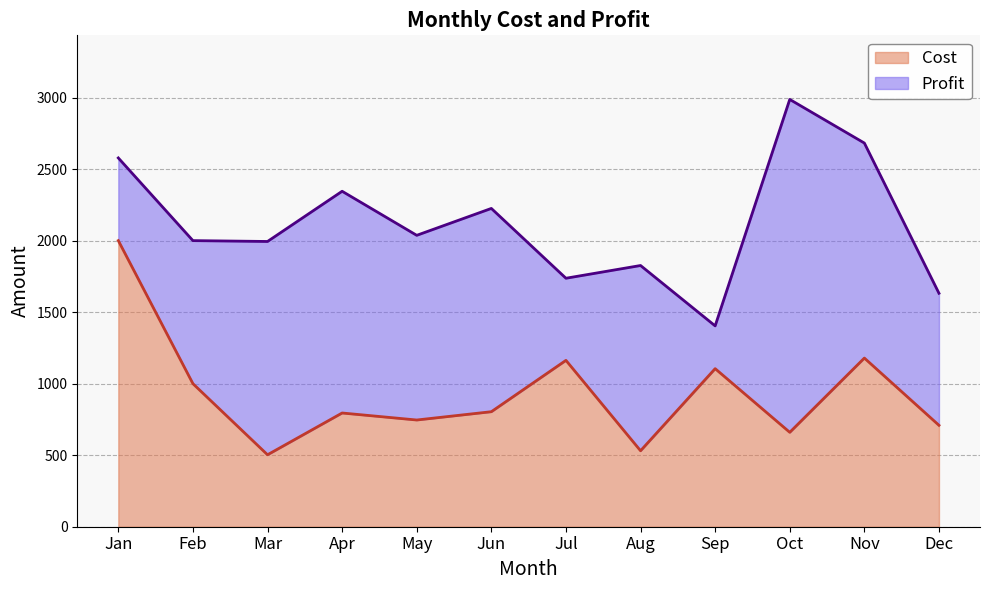

How many lines are shown in the chart?

2